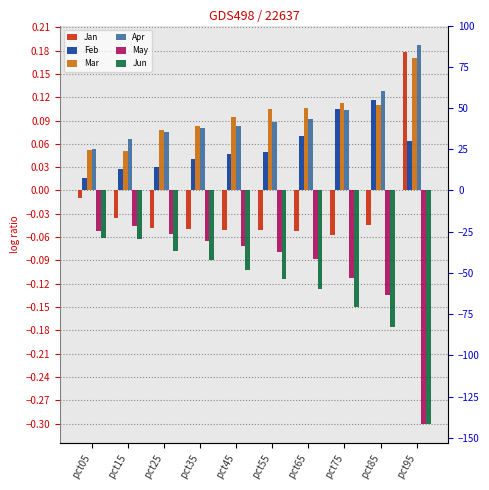

How many Feb values are between 0 and 1?

10